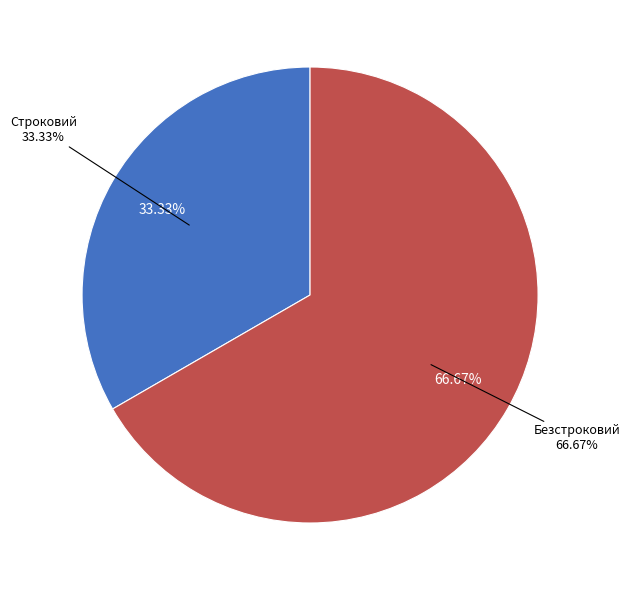

The Безстроковий slice represents 81% of the pie. True or false?

False